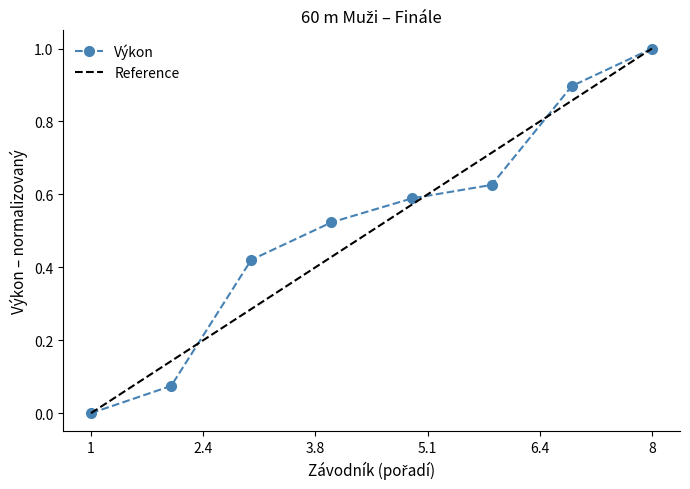

The Výkon series shows 0.6 at 1. True or false?

False